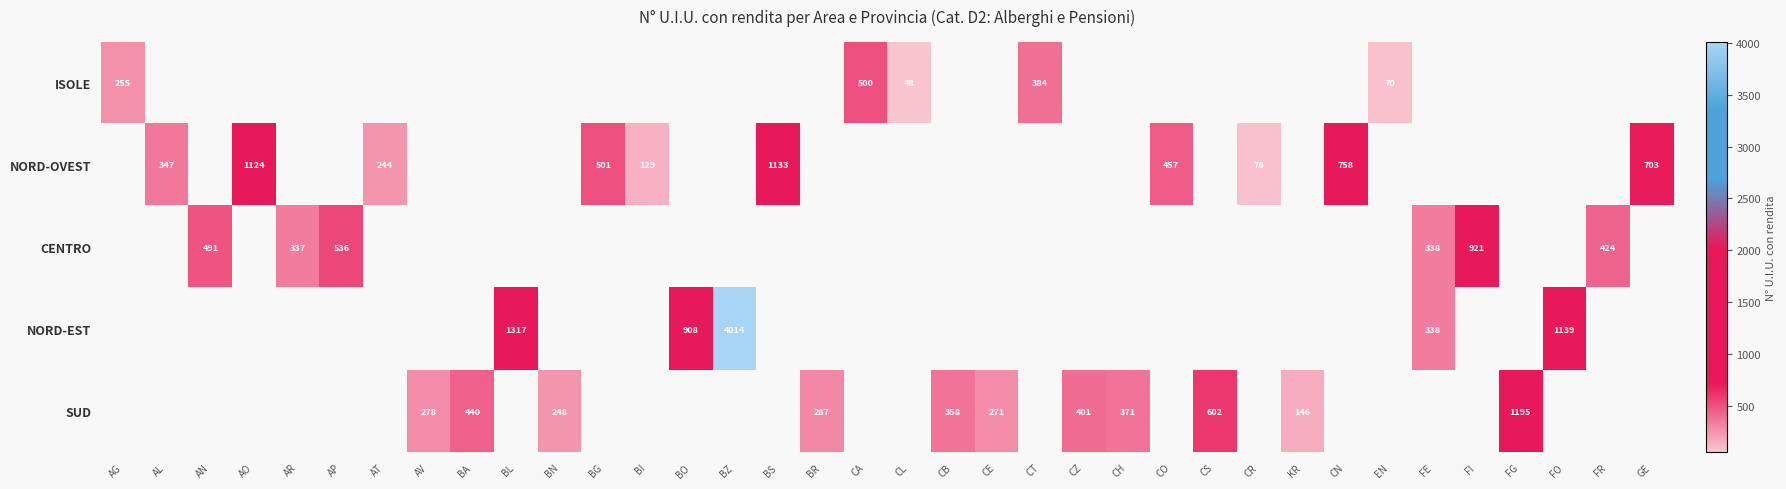

Is it true that CENTRO equals 175 at AP?

False